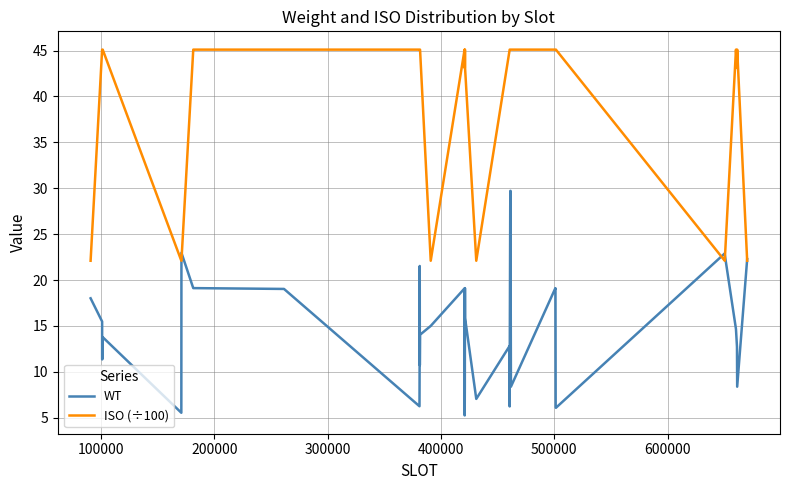

True or false: ISO (÷100) has more than 1 interior local peaks.

True